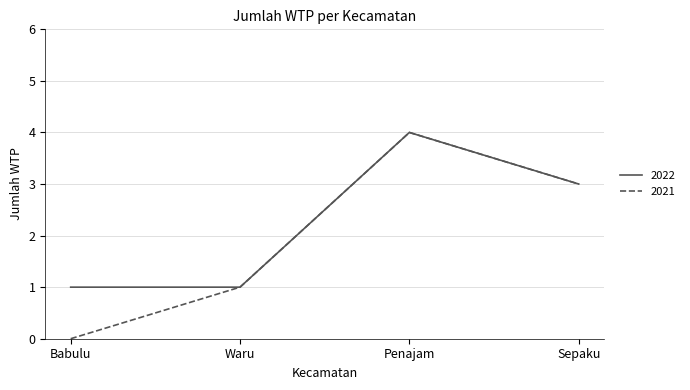

Which category has the highest value across all series?

Penajam